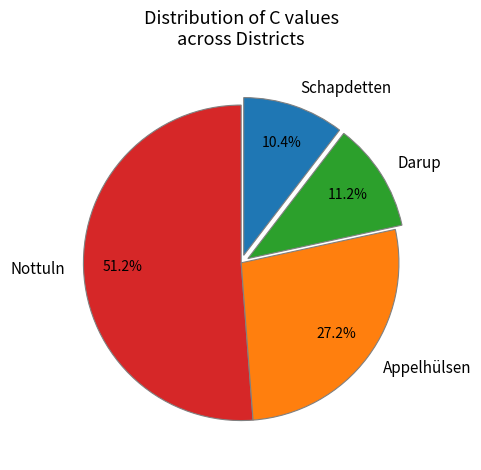

Is there a majority slice in this chart?

Yes